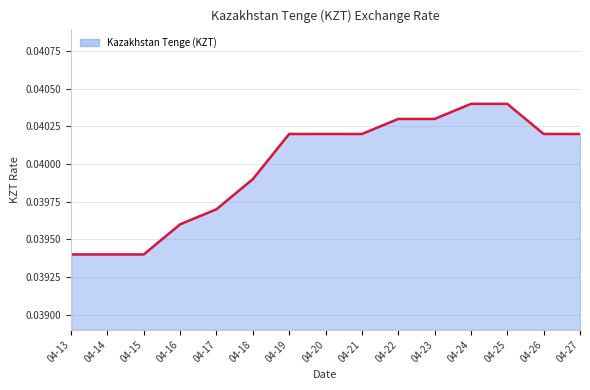

True or false: the data shows 0.1 at 04-21.

False